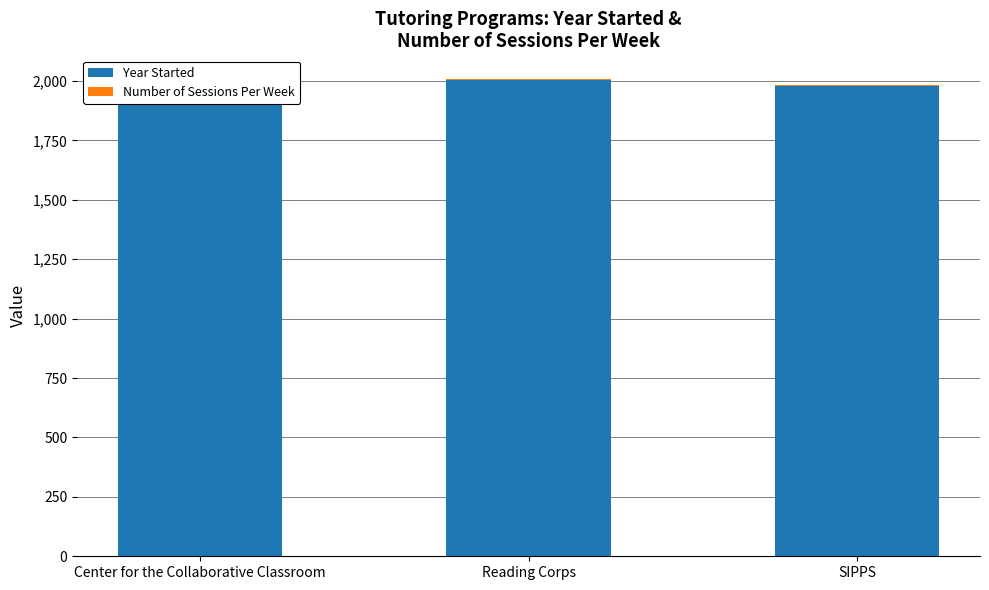

How many categories are shown in the chart?

3